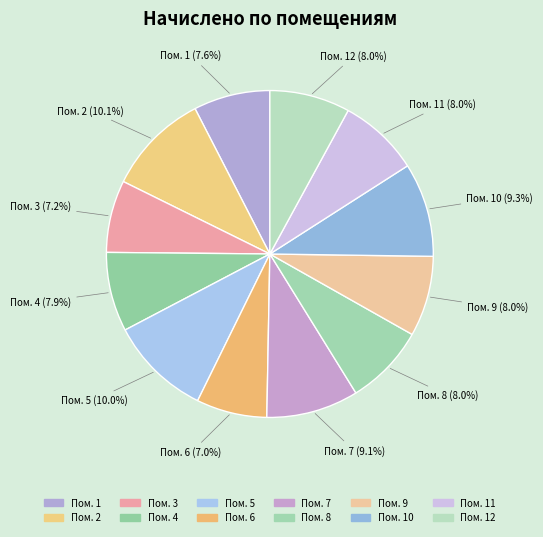

Does Пом. 4 represent more than half of the total?

No